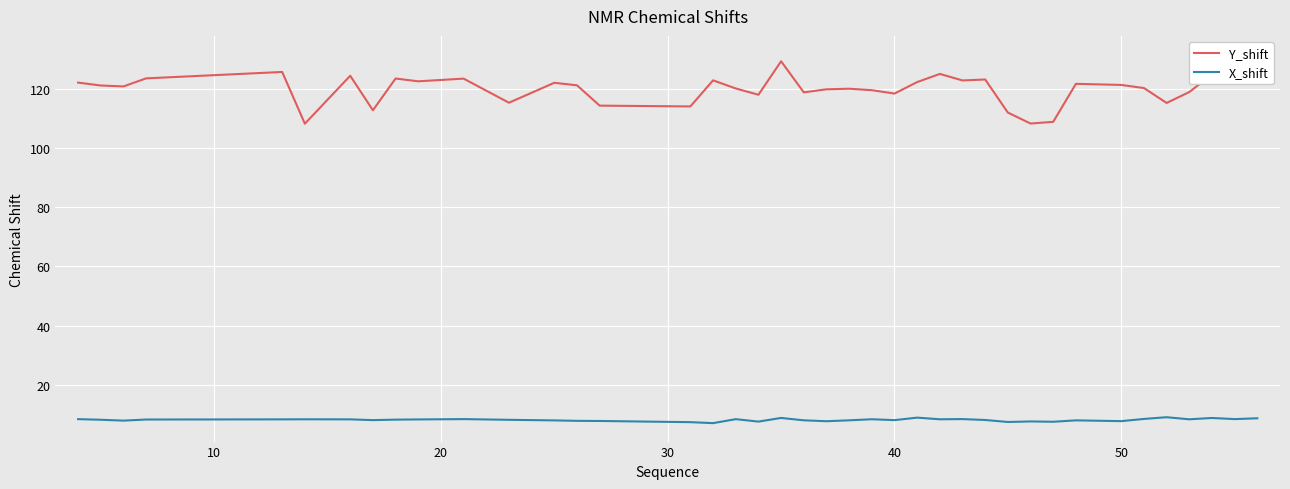

What is the sum of all Y_shift values?

4801.9